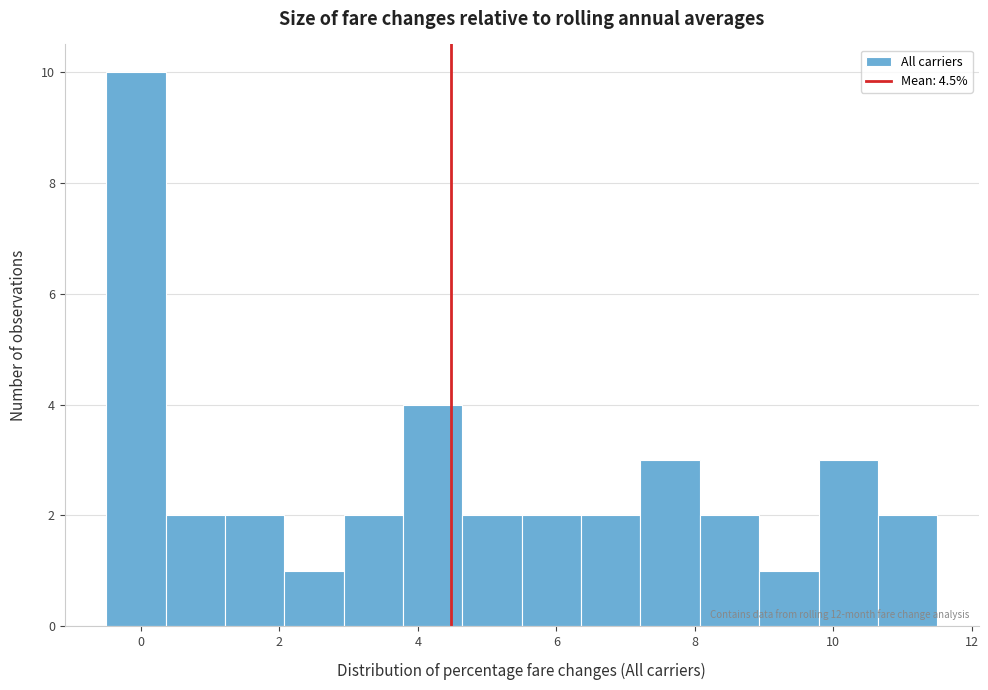

Which range on the x-axis has the tallest bar?

-0.4 to 0.4